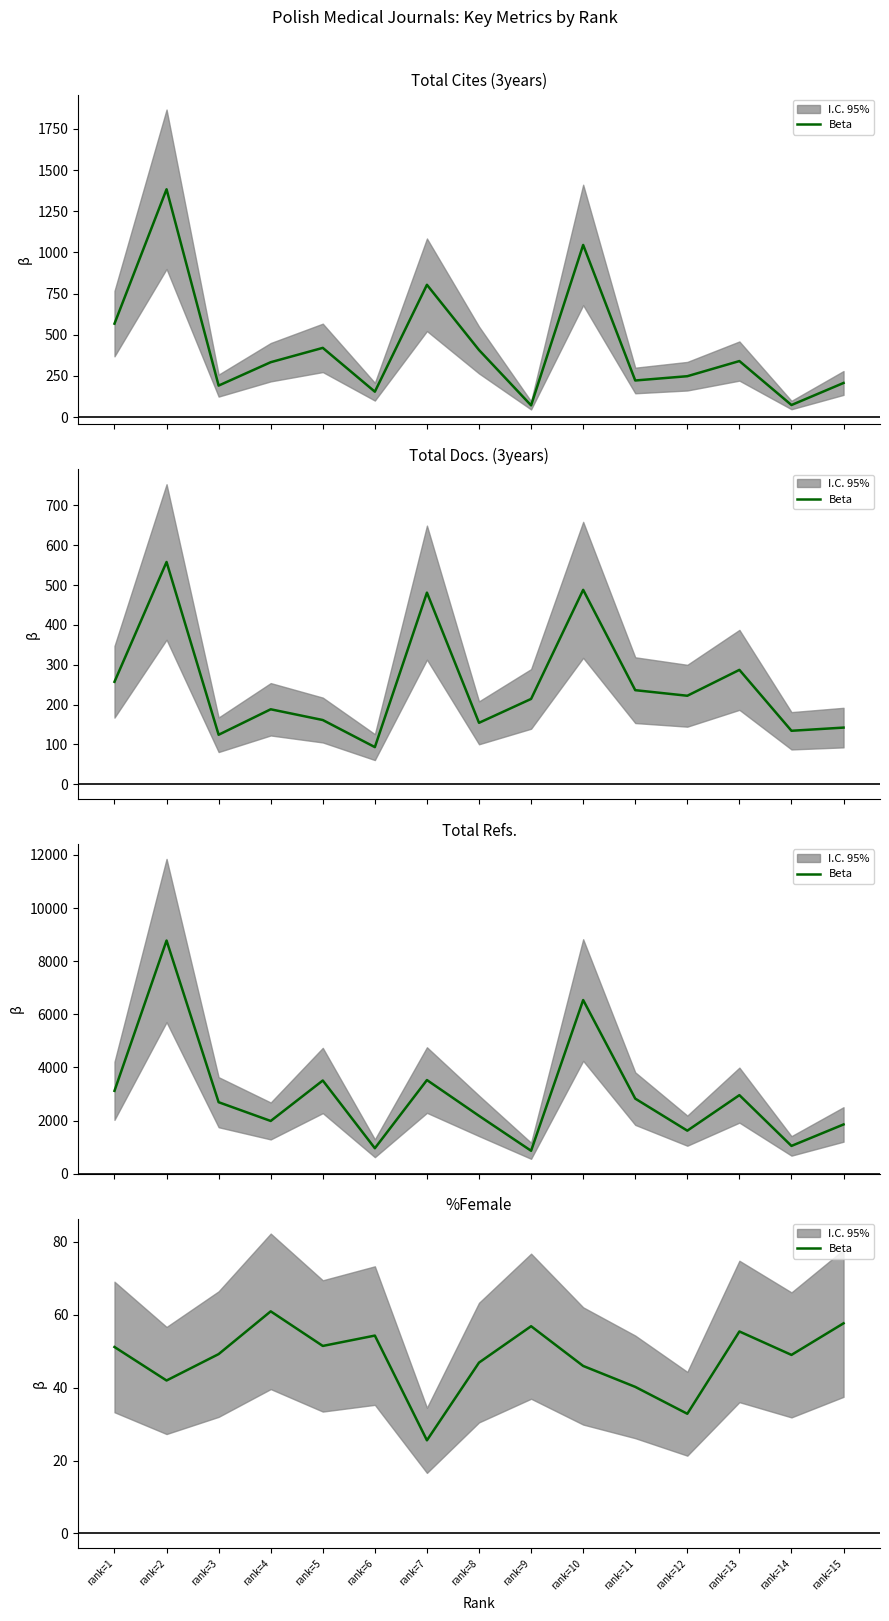

The chart shows a value of 25.6 at rank=3. True or false?

False